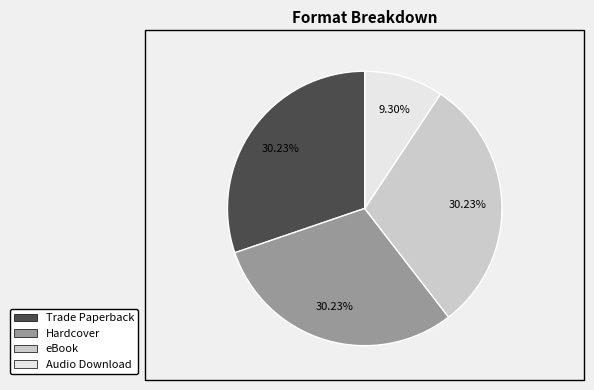

What is the ratio of the value at Audio Download to the value at eBook?

0.3